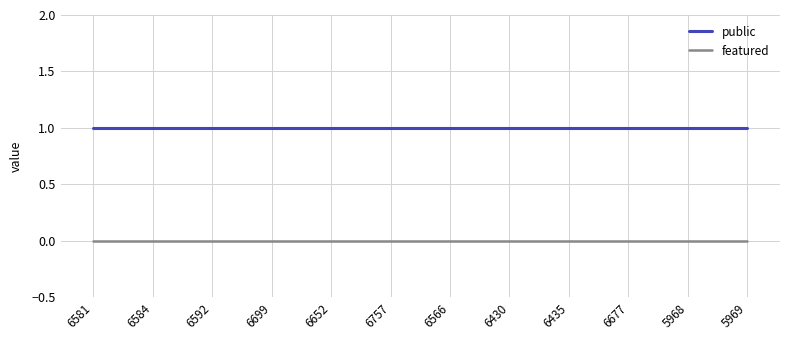

How many lines are shown in the chart?

2